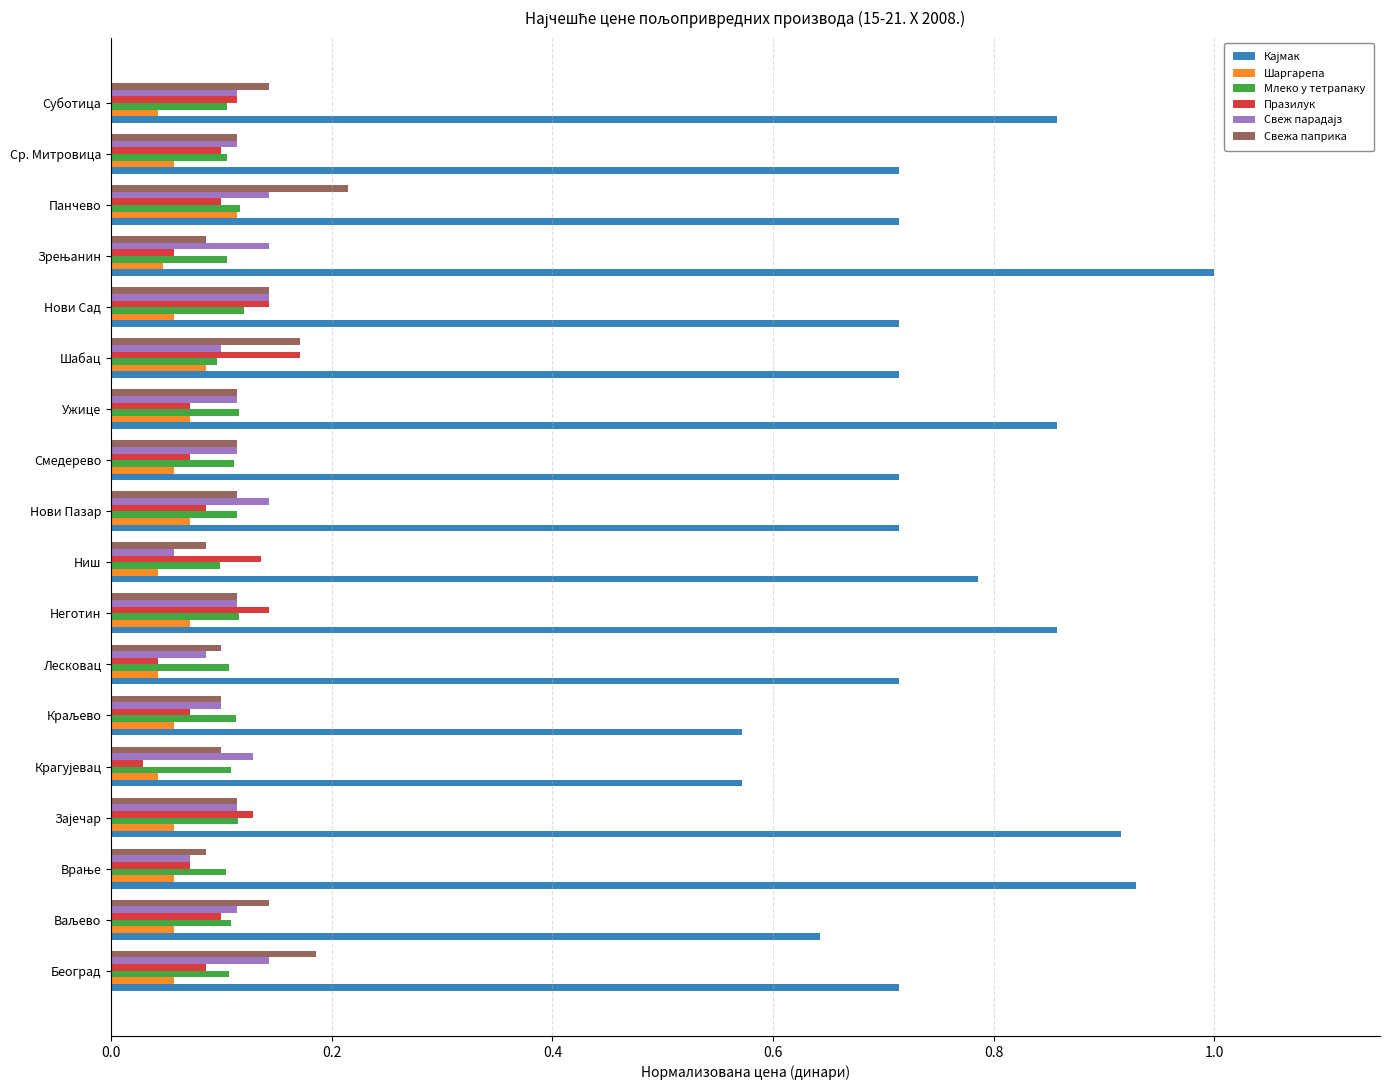

What is the sum of all Свежа паприка values?

2.2